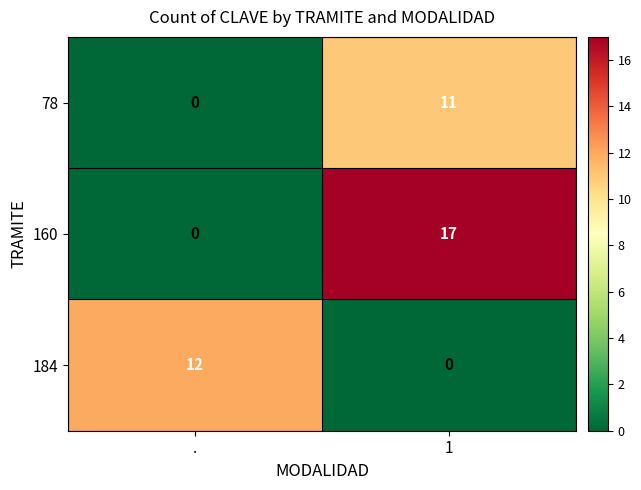

What is the difference between the 184 values at 1 and .?

12